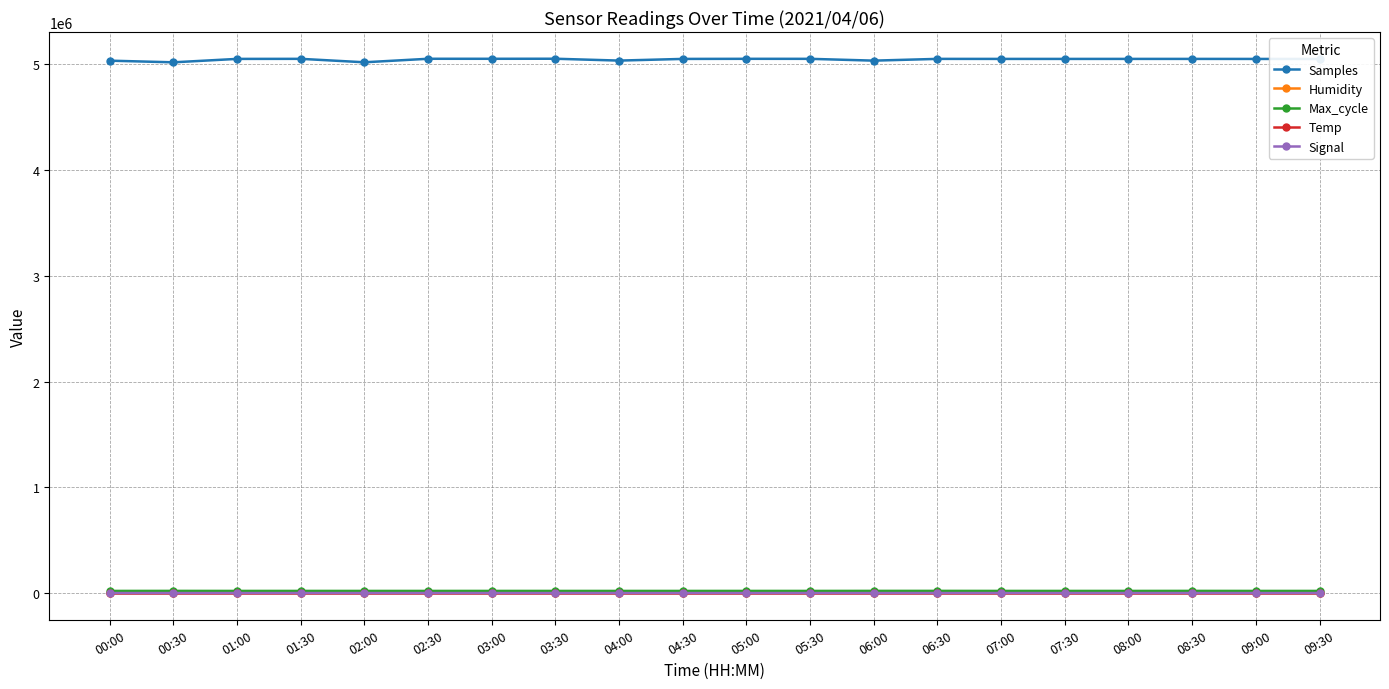

True or false: Humidity and Samples intersect in this chart.

False